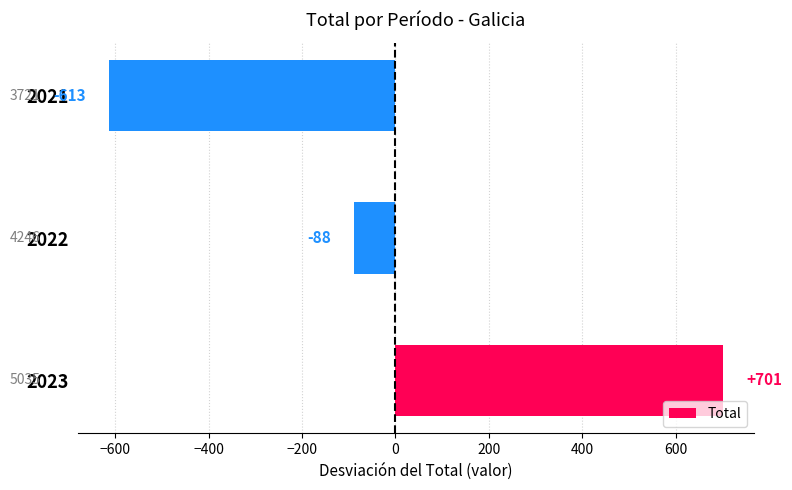

True or false: the data shows 701 at 2023.

True